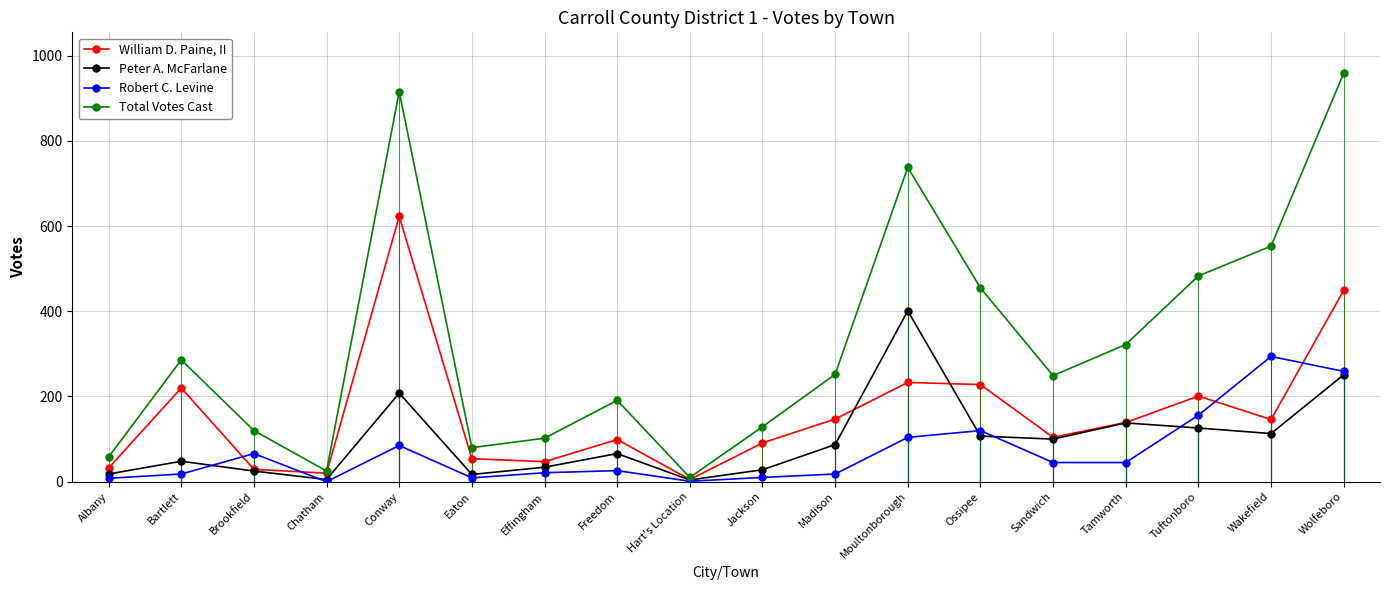

What is the spread (max minus min) of values at Tuftonboro?

357